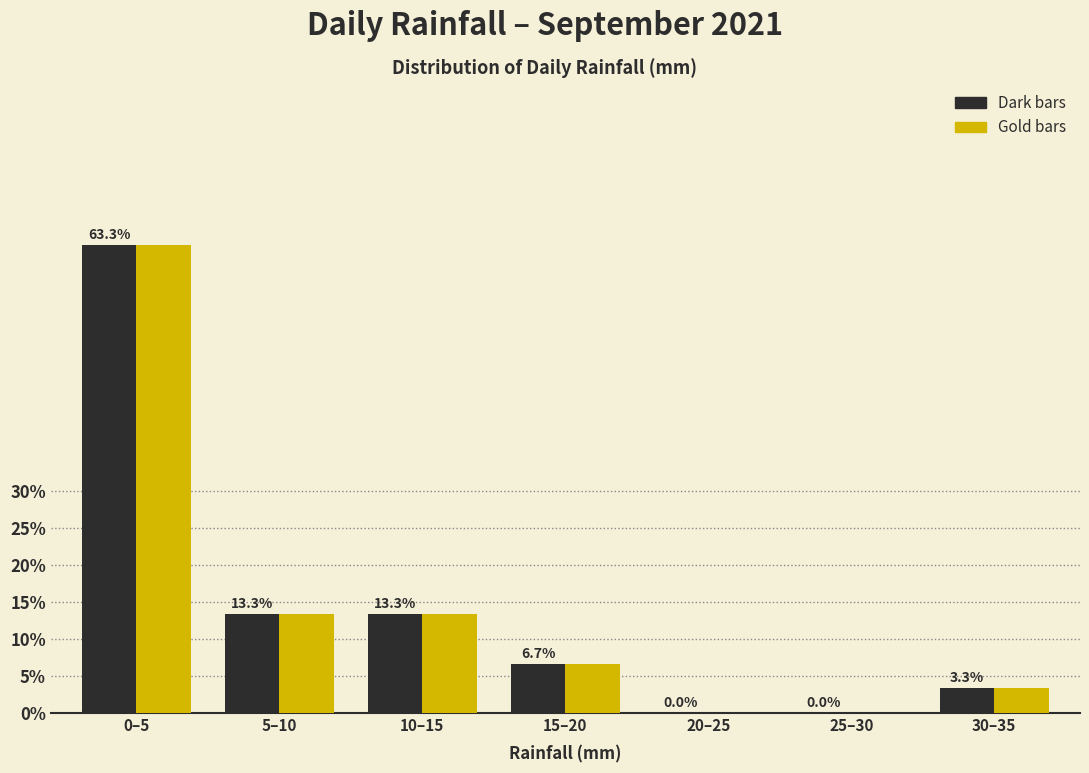

At which category is the sum across all series the highest?

0–5